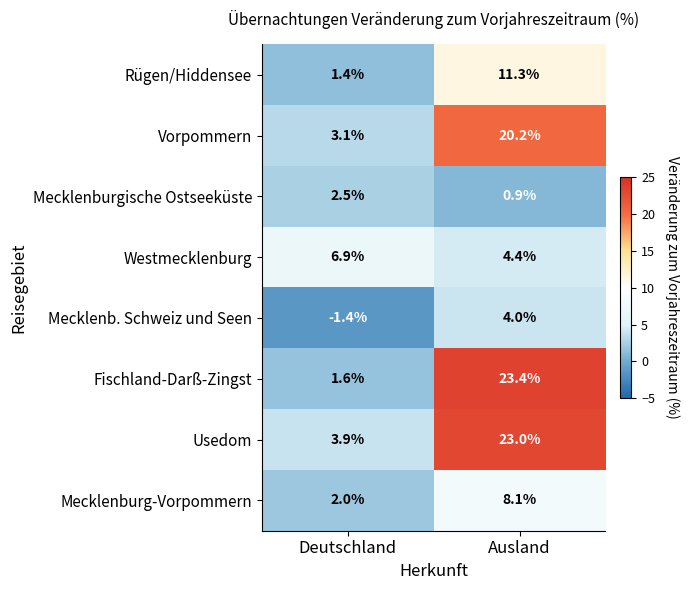

What is the maximum value for Westmecklenburg?

6.9